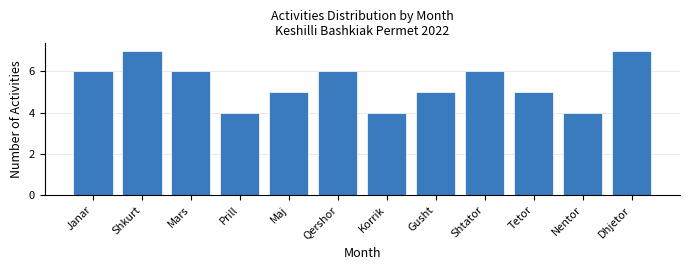

Reading left to right, list all the values displayed in this chart.

6	7	6	4	5	6	4	5	6	5	4	7